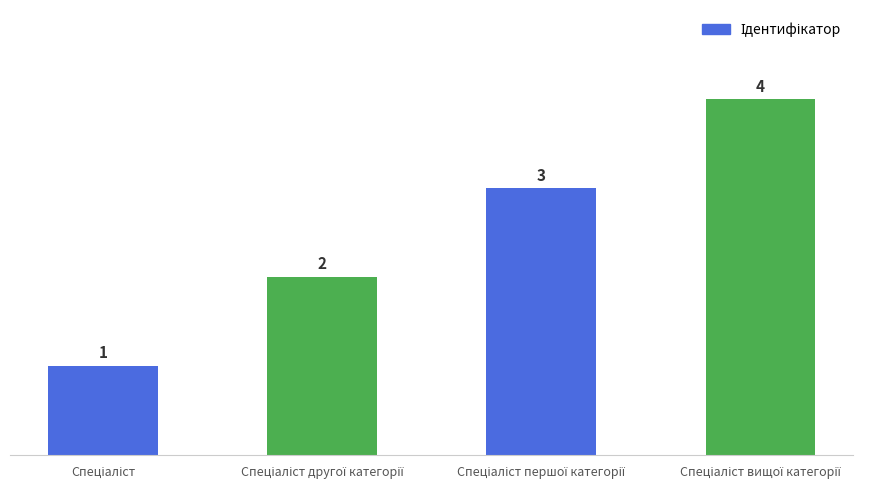

What is the difference between the maximum and minimum values?

3